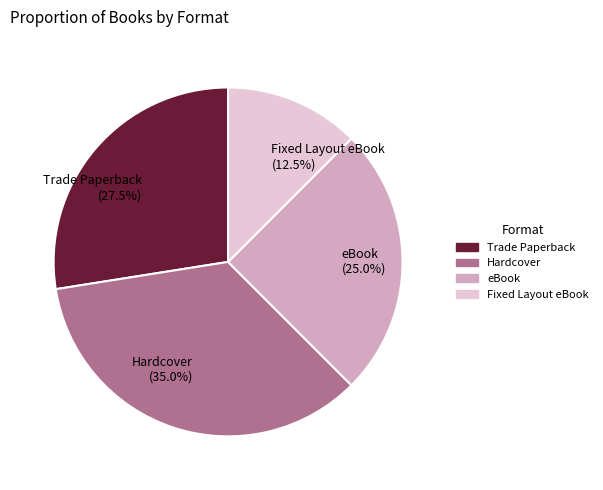

Is Fixed Layout eBook (12.5%) the majority of the pie?

No